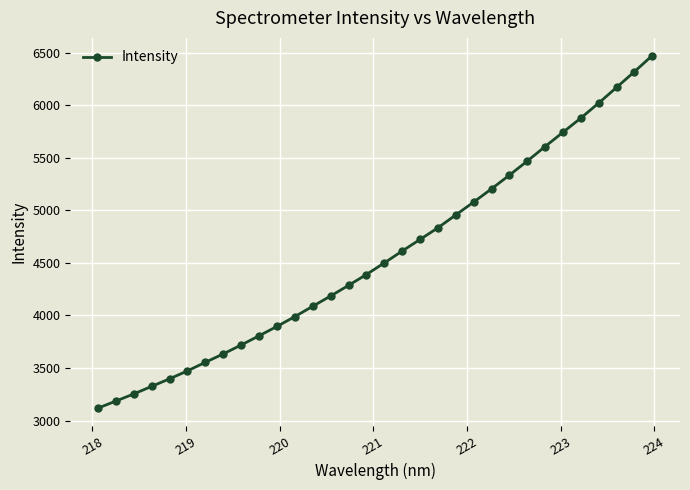

What is the greatest value displayed?

6473.4